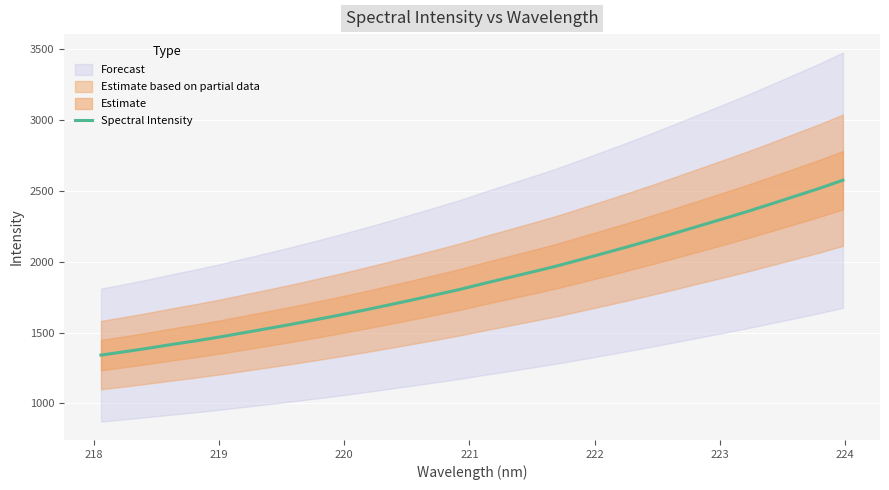

What is the highest value of the Spectral Intensity series?

2576.4